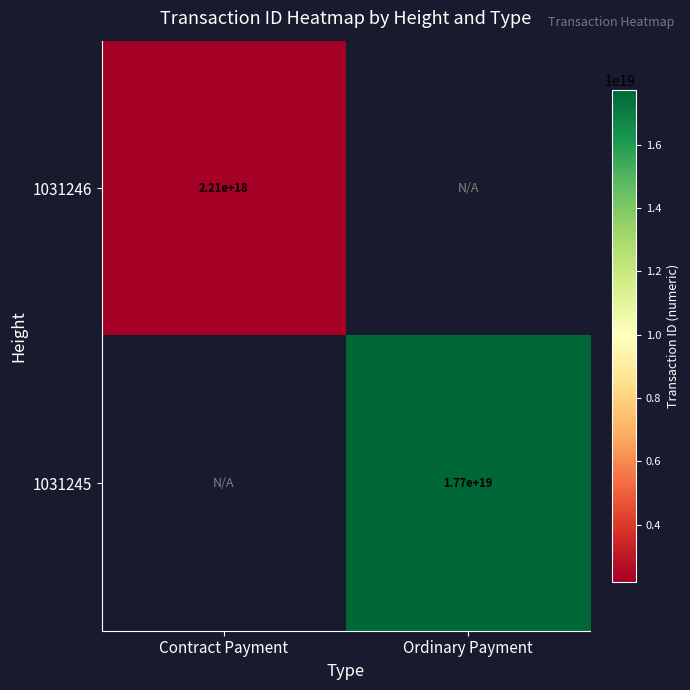

Which label corresponds to the smallest value in the chart?

Contract Payment